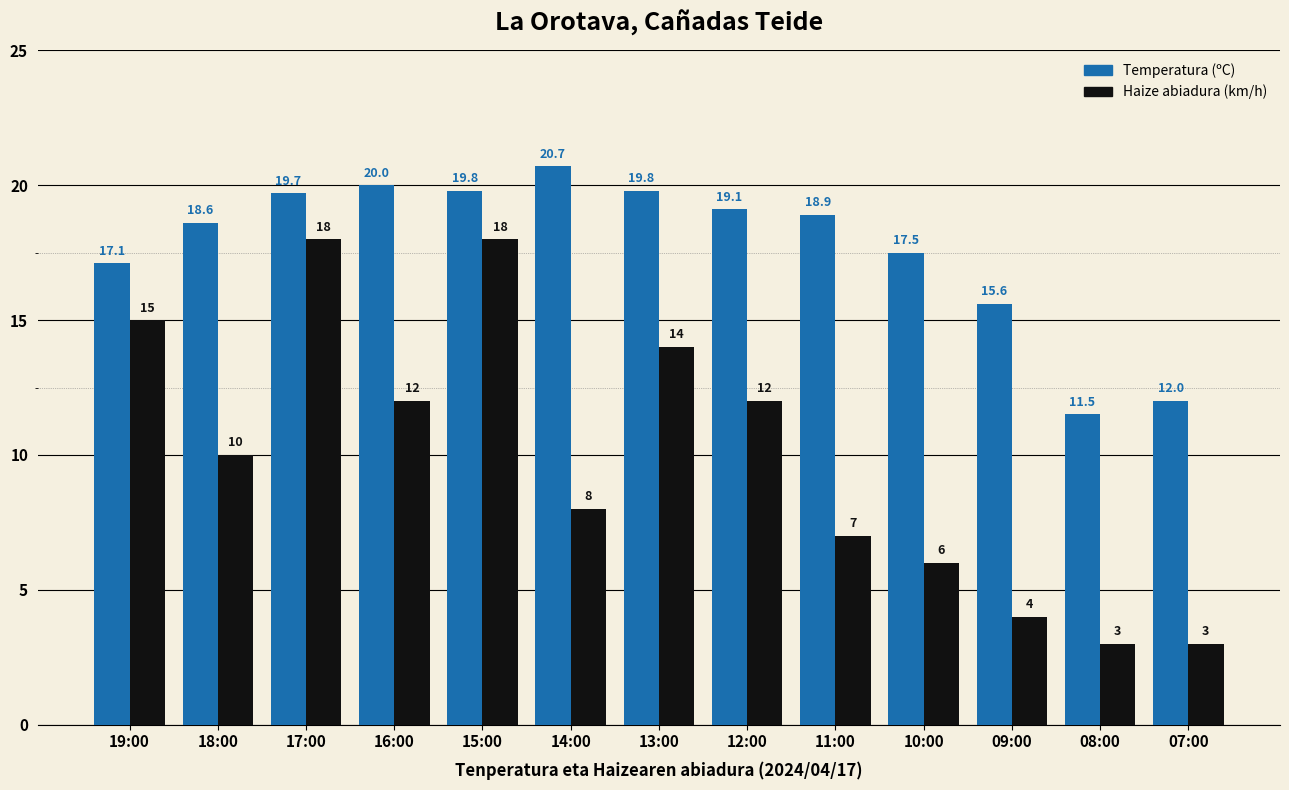

What position from the right is 17:00?

11